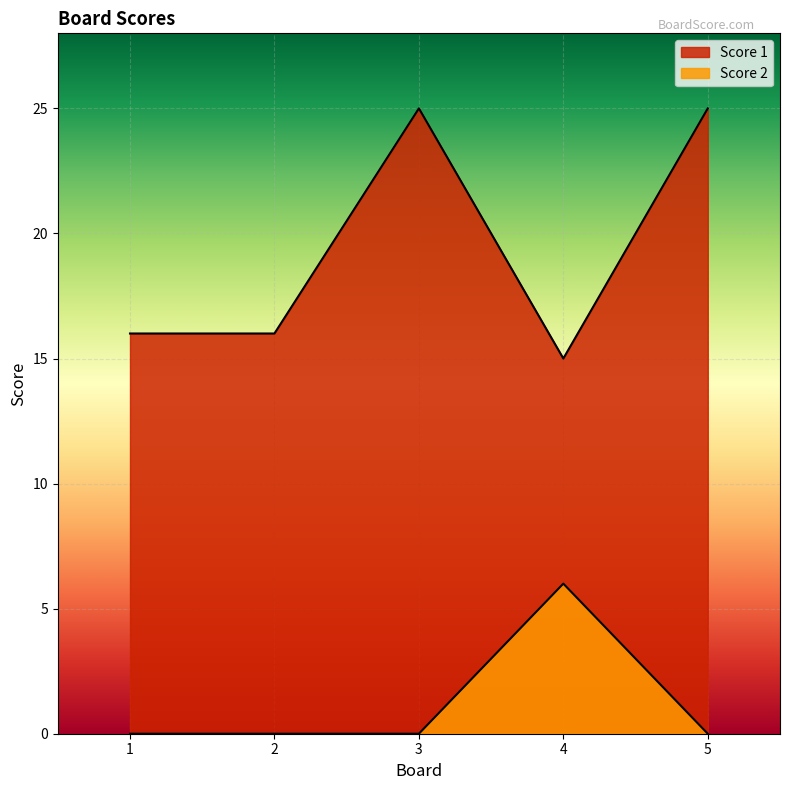

Which series has the widest spread of values?

Score 1